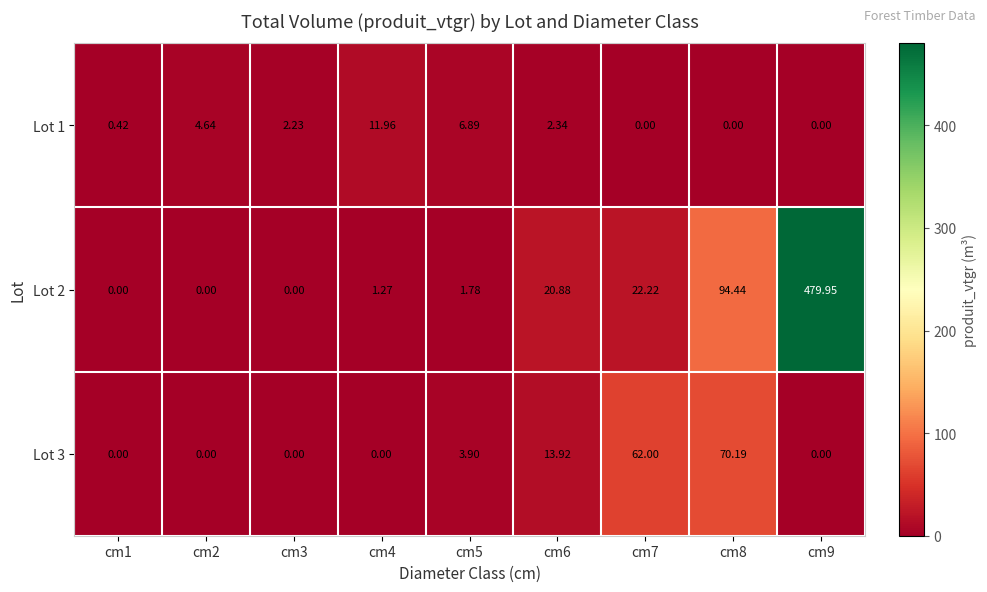

Is the value of Lot 1 at cm5 greater than the value of Lot 3 at cm3?

Yes